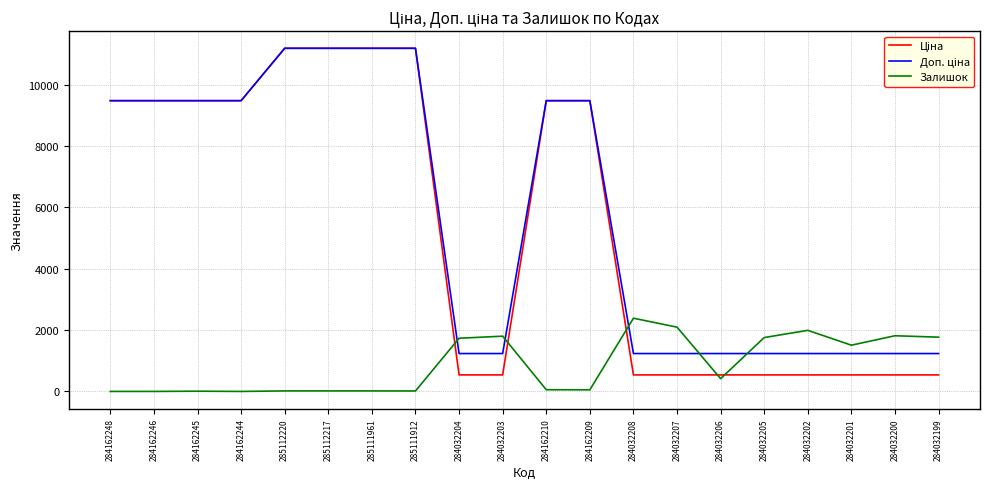

What is the difference between the highest and lowest values at 284162246?

9480.1